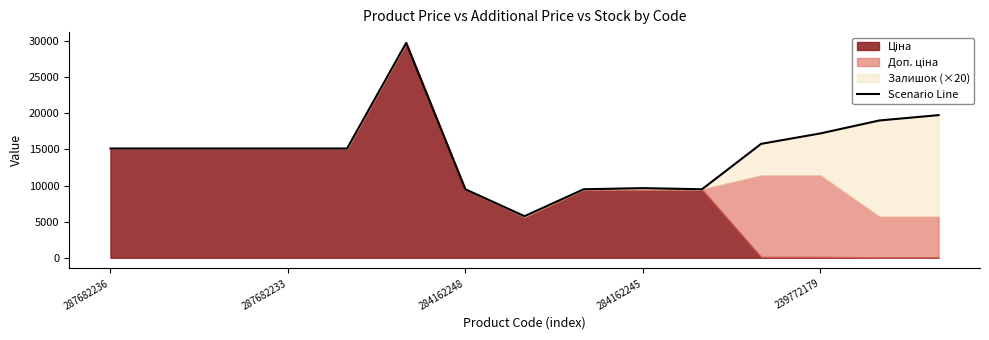

At which category does the data reach its first local peak?

5